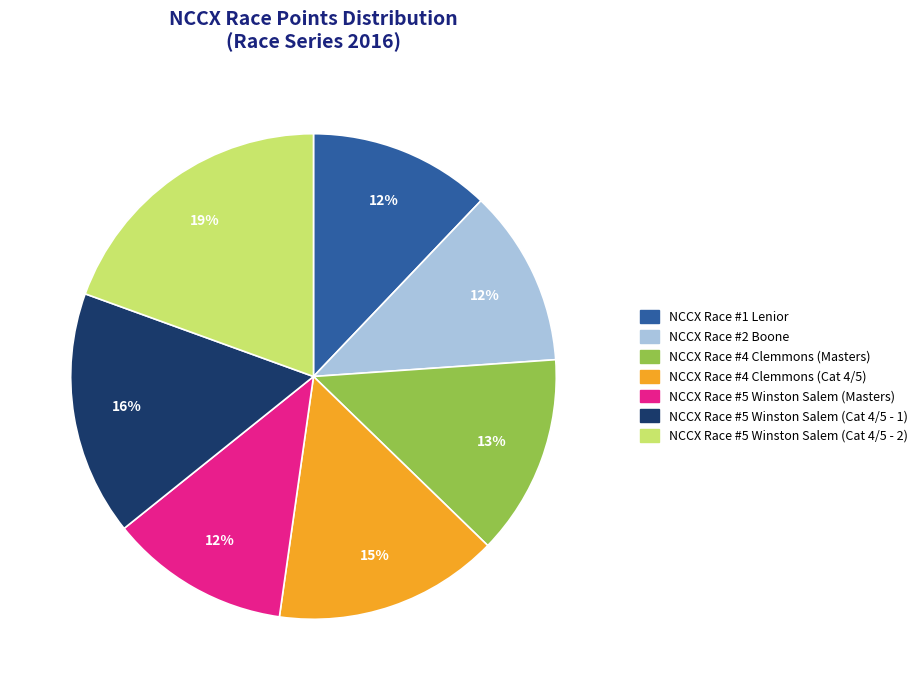

The NCCX Race #5 Winston Salem (Cat 4/5 - 2) slice represents 25% of the pie. True or false?

False